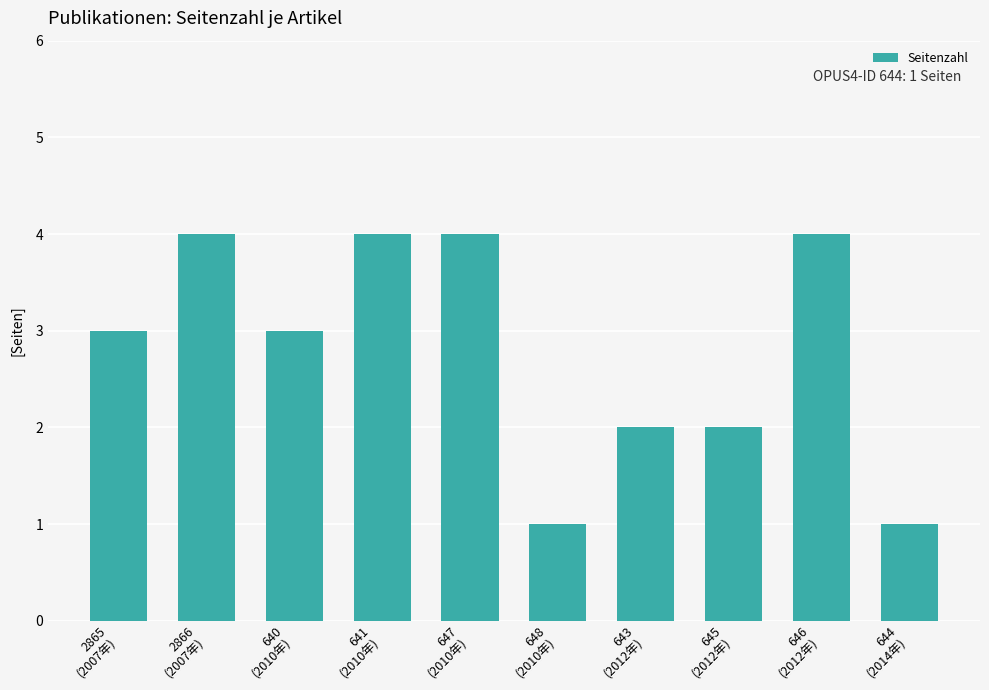

What is the maximum value shown in the chart?

4